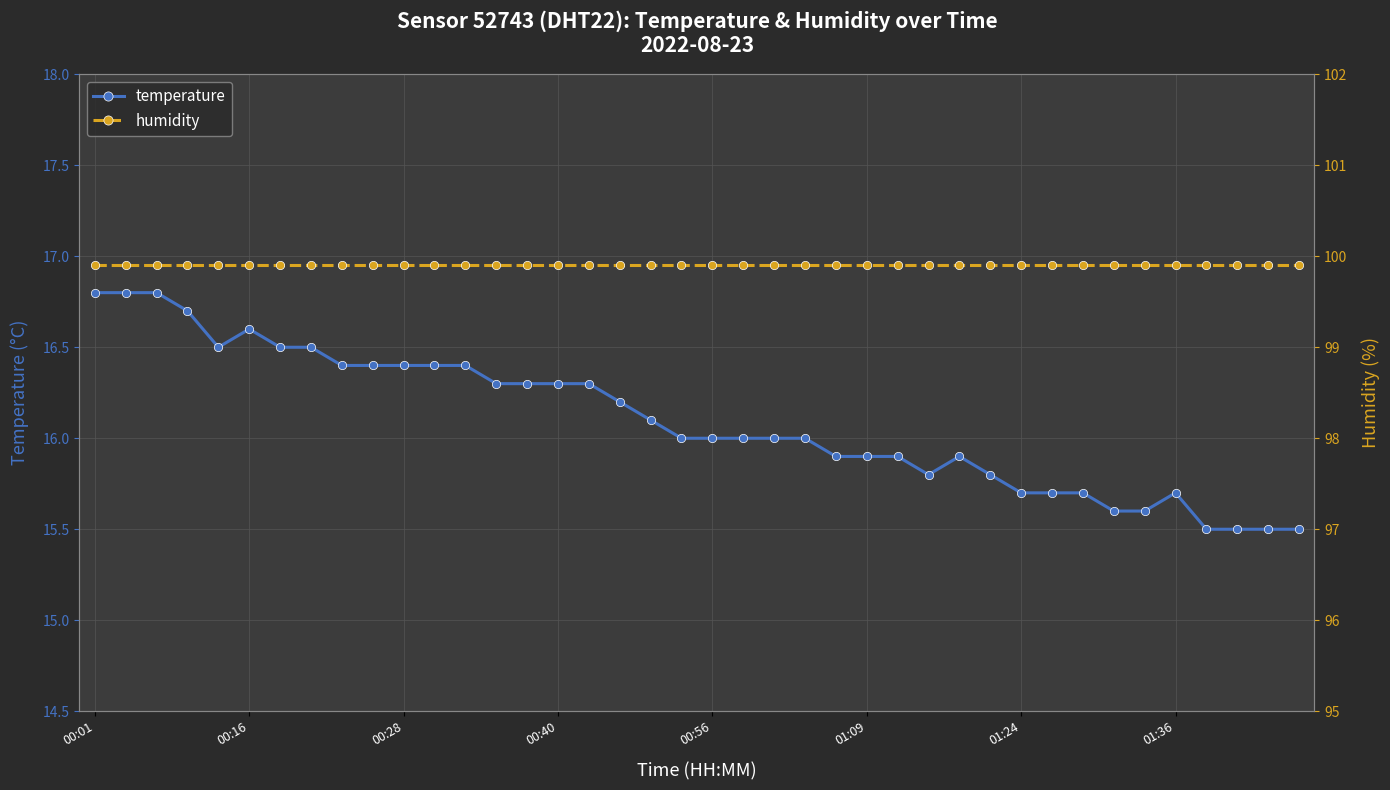

Reading left to right, transcribe all the data shown in this chart.

temperature: 16.8	16.8	16.8	16.7	16.5	16.6	16.5	16.5	16.4	16.4	16.4	16.4	16.4	16.3	16.3	16.3	16.3	16.2	16.1	16.0	16.0	16.0	16.0	16.0	15.9	15.9	15.9	15.8	15.9	15.8	15.7	15.7	15.7	15.6	15.6	15.7	15.5	15.5	15.5	15.5
humidity: 99.9	99.9	99.9	99.9	99.9	99.9	99.9	99.9	99.9	99.9	99.9	99.9	99.9	99.9	99.9	99.9	99.9	99.9	99.9	99.9	99.9	99.9	99.9	99.9	99.9	99.9	99.9	99.9	99.9	99.9	99.9	99.9	99.9	99.9	99.9	99.9	99.9	99.9	99.9	99.9